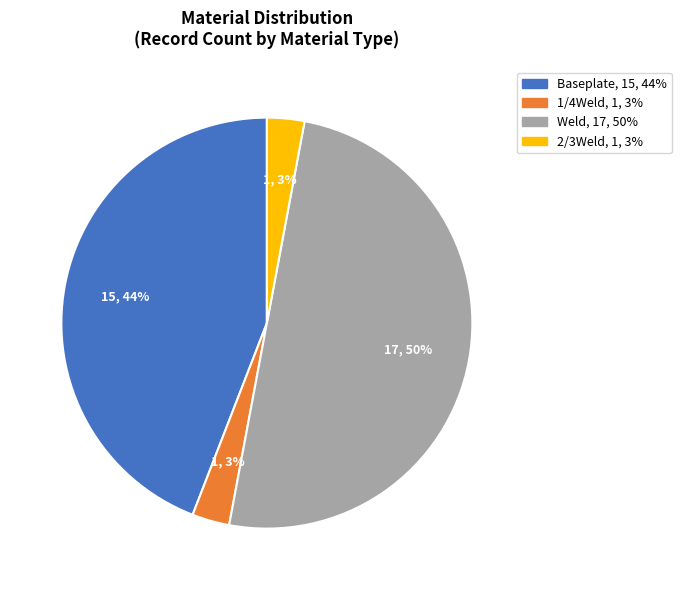

Approximately how many times larger is the value at 1/4Weld compared to 2/3Weld?

1.0